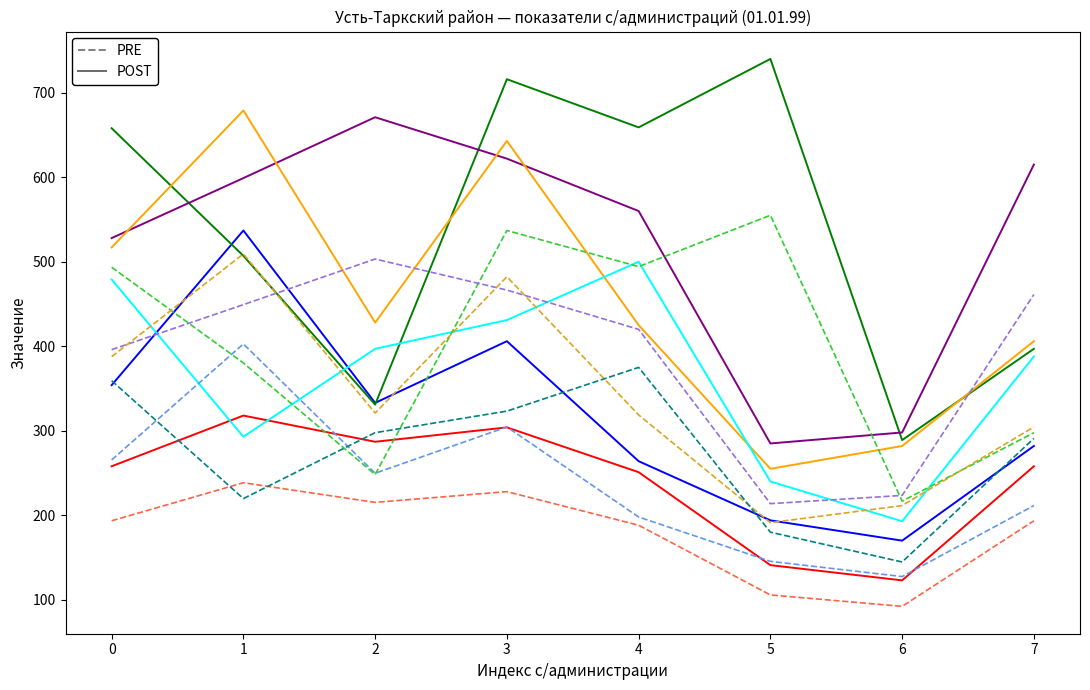

At which category is the sum across all series the highest?

3